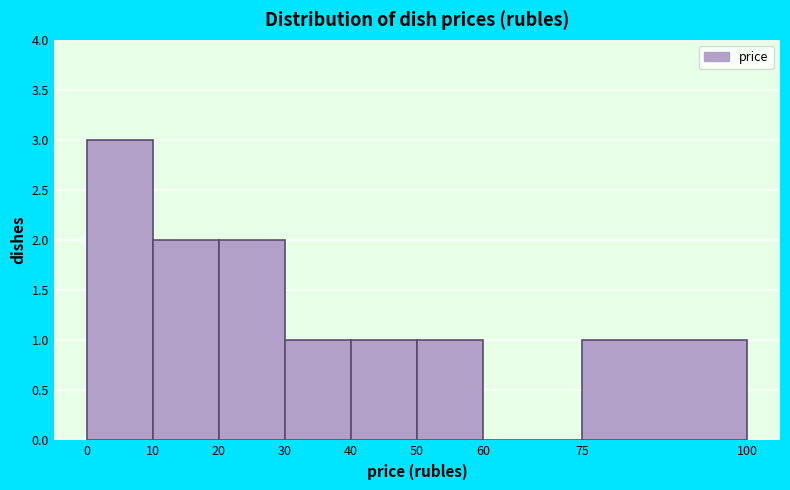

Reading left to right, list every bar in this chart as the range it spans on the x-axis followed by its height. The values are not printed on the chart, so give them approximately, as read against the axis.

0 to 10: 3
10 to 20: 2
20 to 30: 2
30 to 40: 1
40 to 50: 1
50 to 60: 1
60 to 75: 0
75 to 100: 1